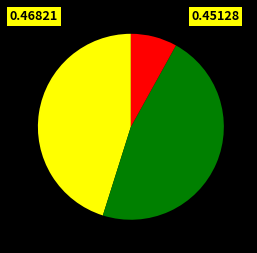

Is there any slice that represents more than half of the pie?

No